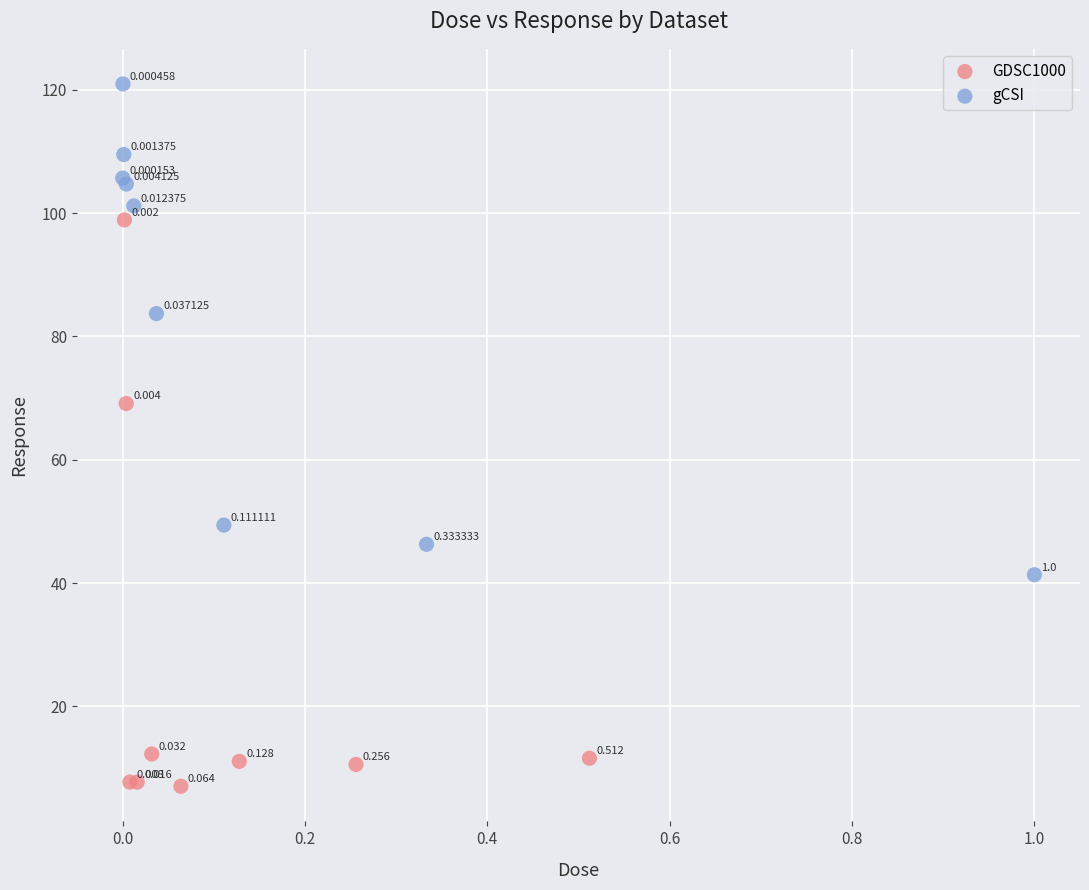

Which series has the widest spread of Y values?

GDSC1000